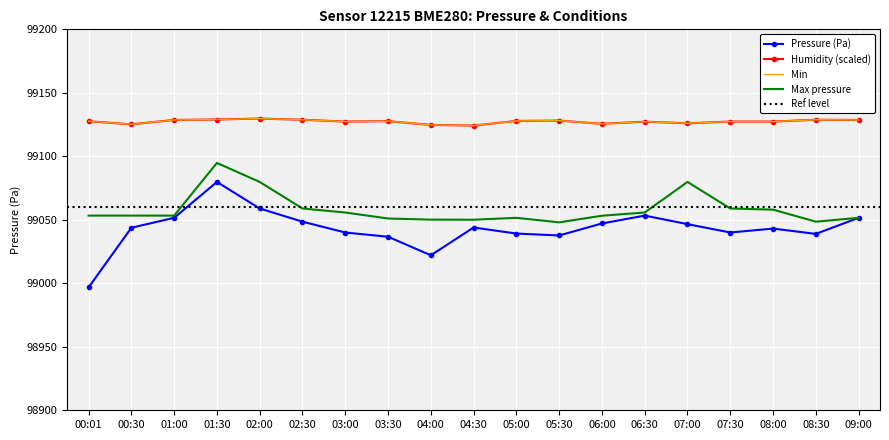

How many values in the humidity series exceed 99127?

14